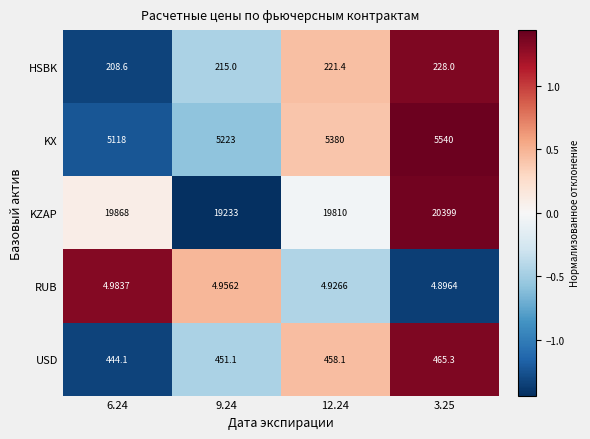

Between 6.24 and 9.24, which series saw the biggest shift?

KZAP